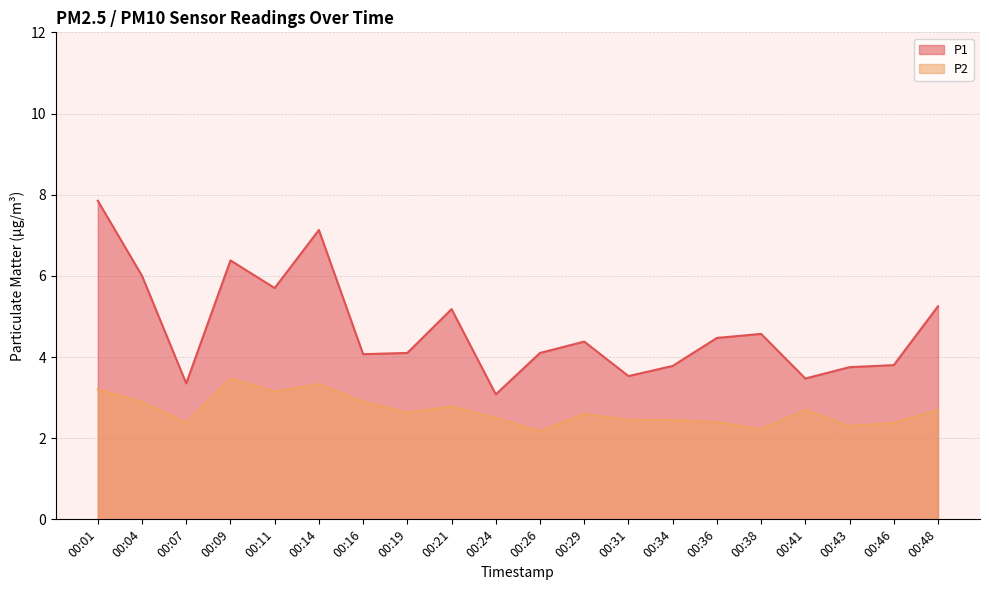

Reading left to right, transcribe all the data shown in this chart.

P1: 00:01=7.8	00:04=6.0	00:07=3.4	00:09=6.4	00:11=5.7	00:14=7.1	00:16=4.1	00:19=4.1	00:21=5.2	00:24=3.1	00:26=4.1	00:29=4.4	00:31=3.5	00:34=3.8	00:36=4.5	00:38=4.6	00:41=3.5	00:43=3.8	00:46=3.8	00:48=5.2
P2: 00:01=3.2	00:04=2.9	00:07=2.4	00:09=3.5	00:11=3.1	00:14=3.3	00:16=2.9	00:19=2.6	00:21=2.8	00:24=2.5	00:26=2.2	00:29=2.6	00:31=2.5	00:34=2.5	00:36=2.4	00:38=2.2	00:41=2.7	00:43=2.3	00:46=2.4	00:48=2.7